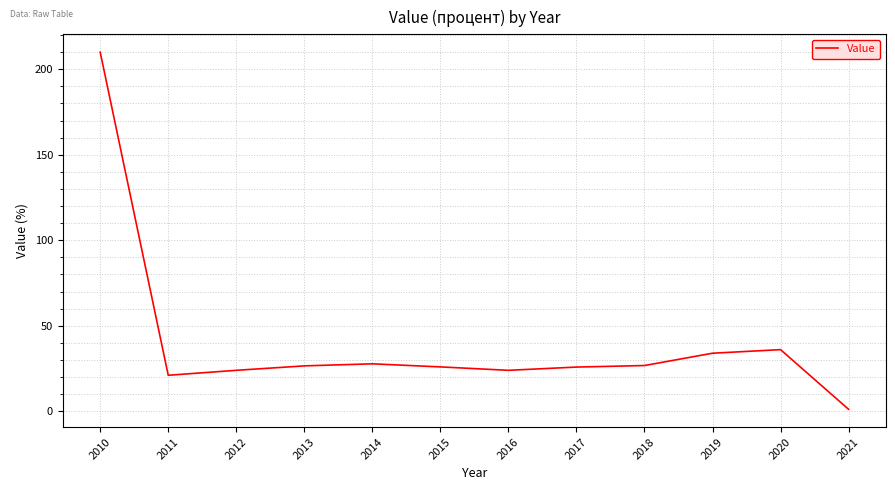

Which has a higher value, 2020 or 2016?

2020